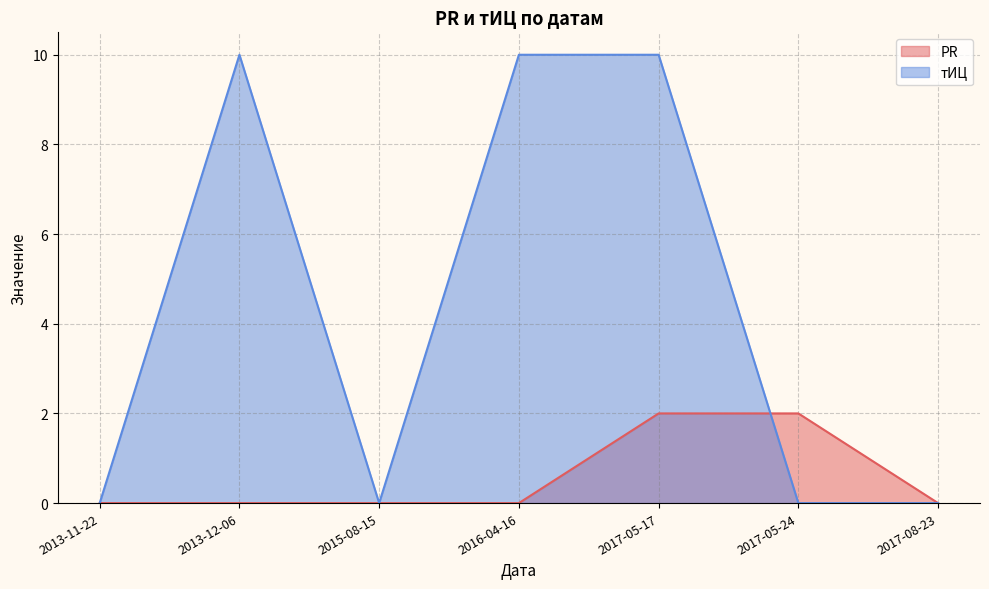

At which category does the chart reach its minimum across all series?

2013-11-22